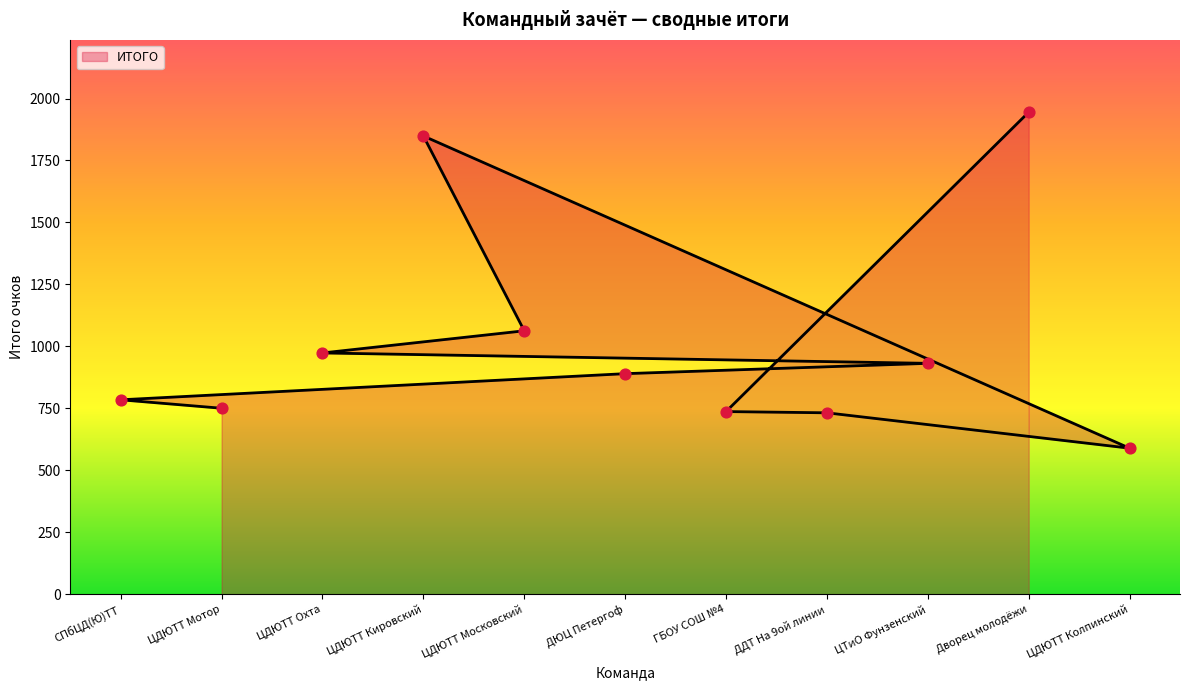

Is the value of ИТОГО at ДЮЦ Петергоф greater than the value of ИТОГО точки at ЦДЮТТ Мотор?

Yes